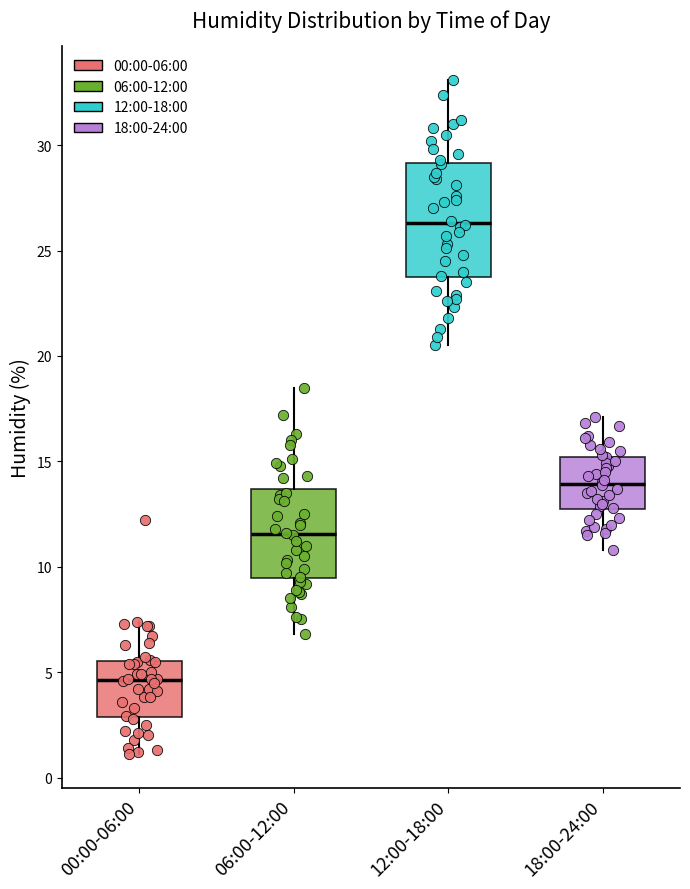

Reading left to right, read every box against the y-axis: the position of its median line, the range the box covers, and the ends of its whiskers. The values are not printed on the chart, so give them approximately, as read against the axis.

00:00-06:00: median 4.5, box 3.0 to 5.5, whiskers 1.0 to 7.5
06:00-12:00: median 11.5, box 9.5 to 13.5, whiskers 7.0 to 18.5
12:00-18:00: median 26.5, box 23.5 to 29.0, whiskers 20.5 to 33.0
18:00-24:00: median 14.0, box 12.5 to 15.0, whiskers 11.0 to 17.0